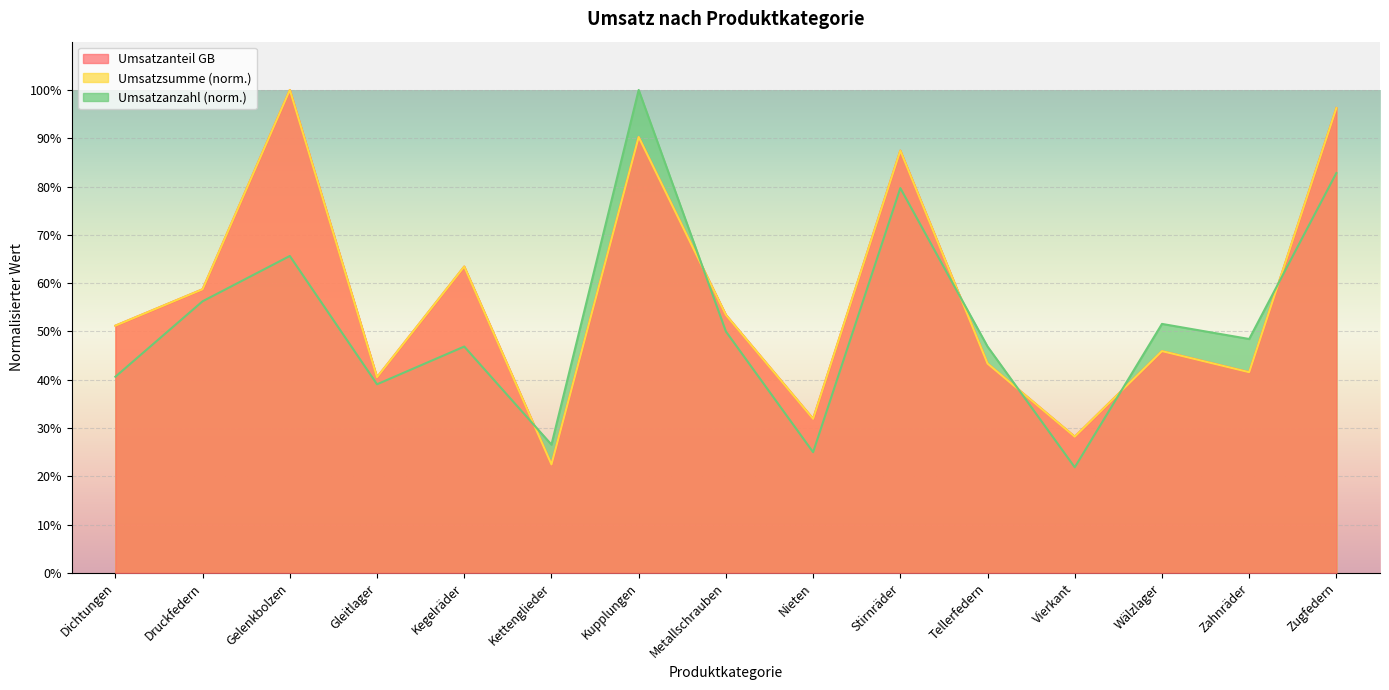

Which series has the widest spread of values?

Umsatzanzahl